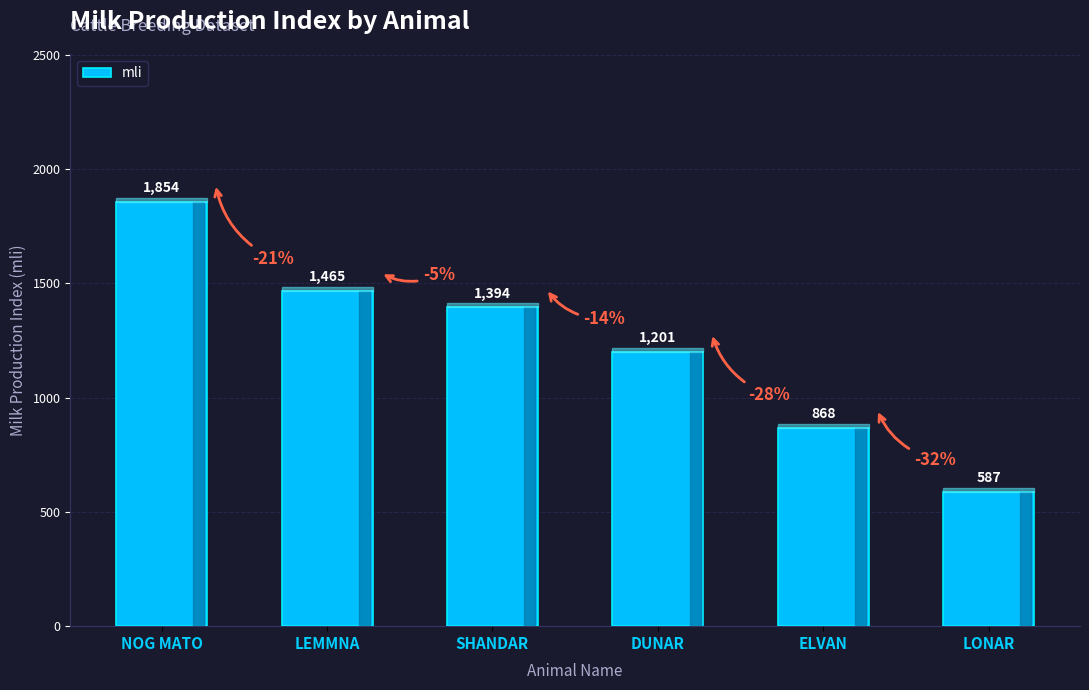

Between SHANDAR and LEMMNA, which is larger?

LEMMNA